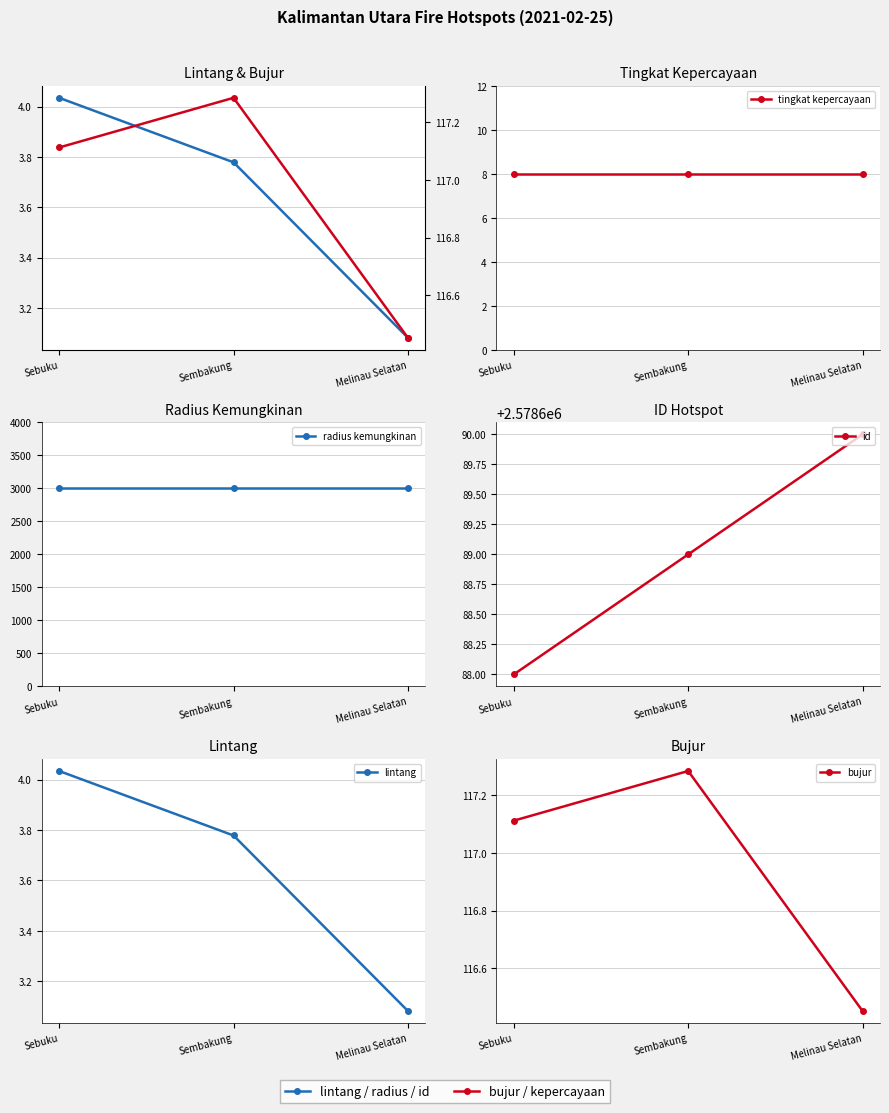

What position from the right is Melinau Selatan?

1